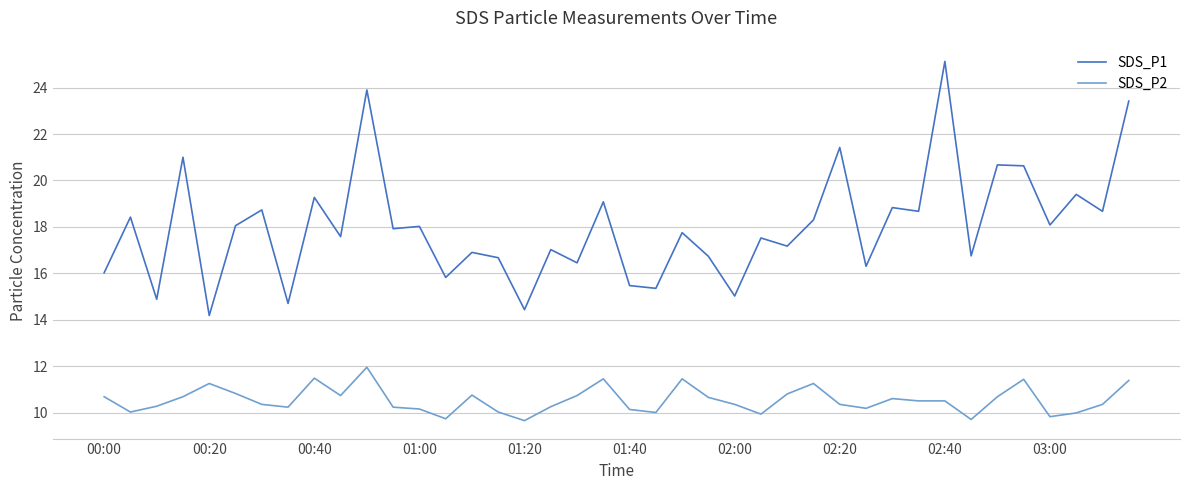

List the series in order of their peak value, lowest first.

SDS_P2, SDS_P1